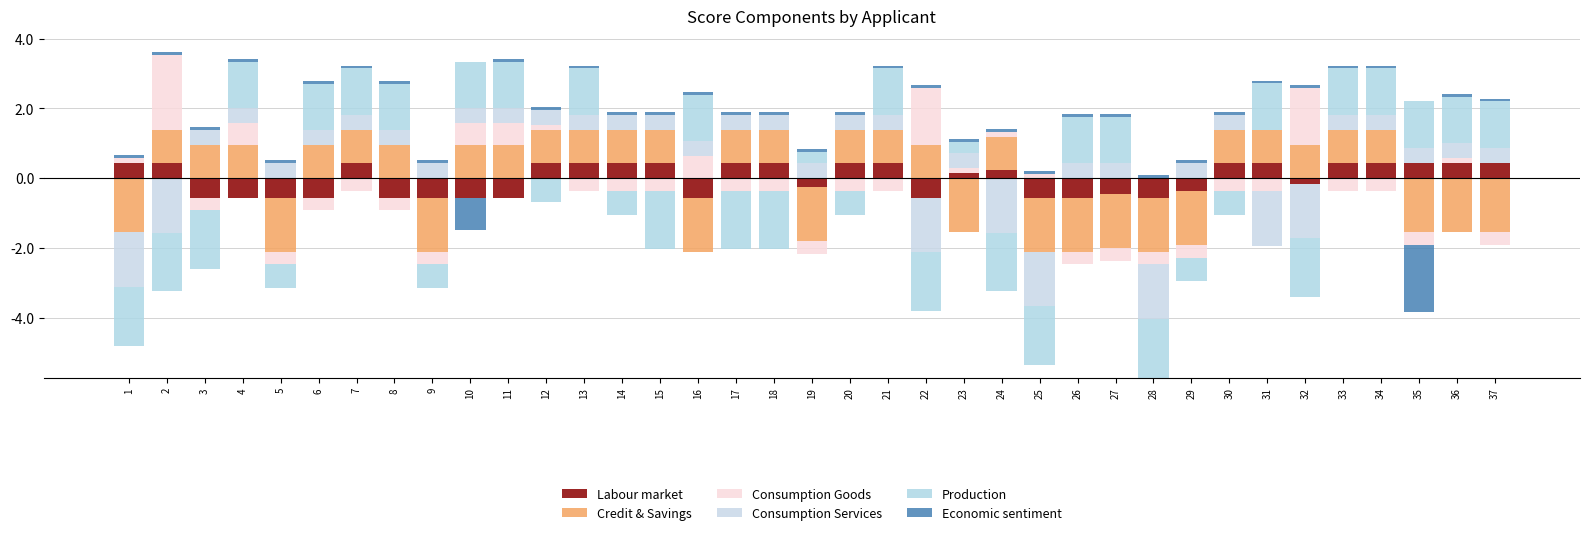

The value of Economic sentiment at 25 is 0.1. True or false?

False